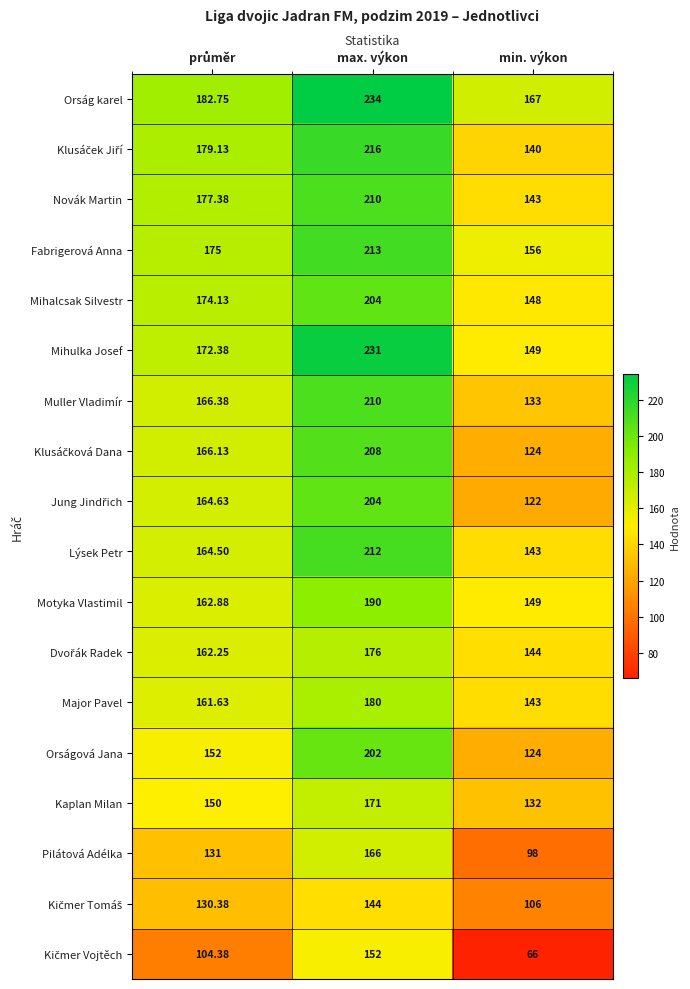

Which series has the largest total across all categories?

Orság karel